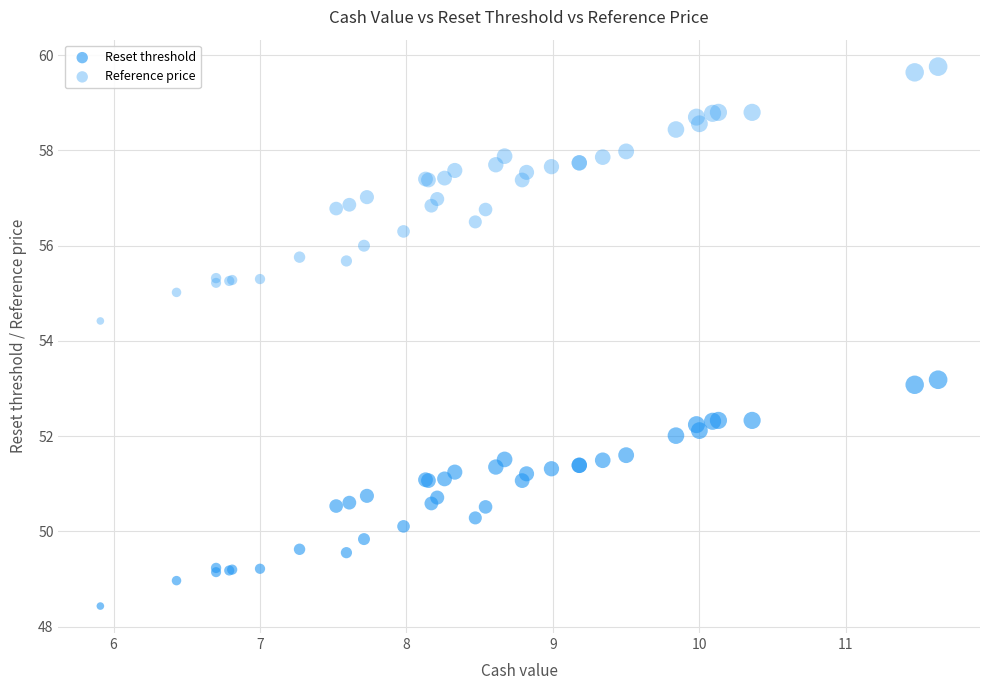

Which series has the largest Y range (max minus min)?

Reference price